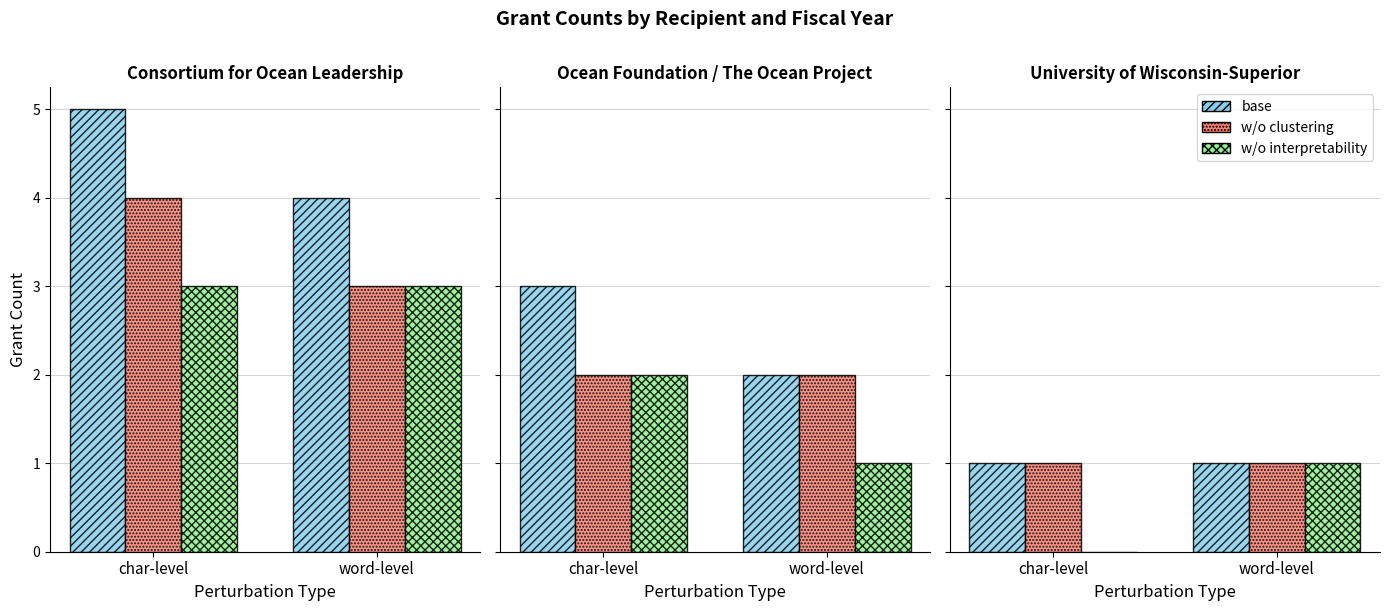

Is the value of w/o interpretability at char-level greater than the value of base at word-level?

No